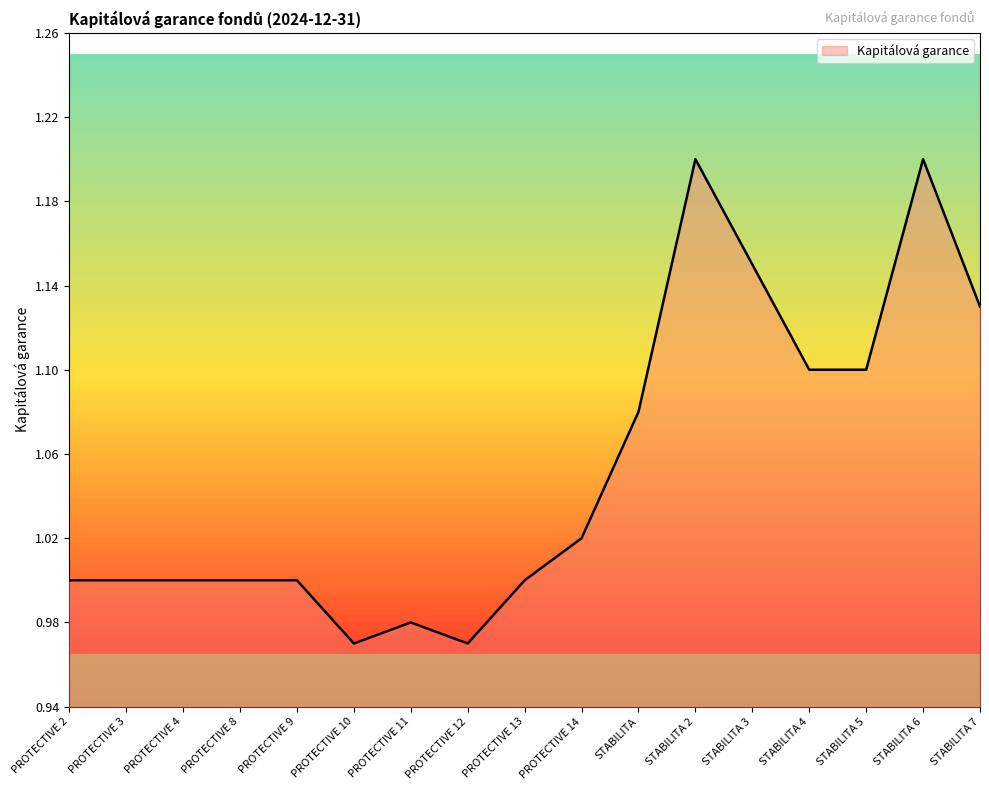

Does the chart display data point markers on the line(s)?

No